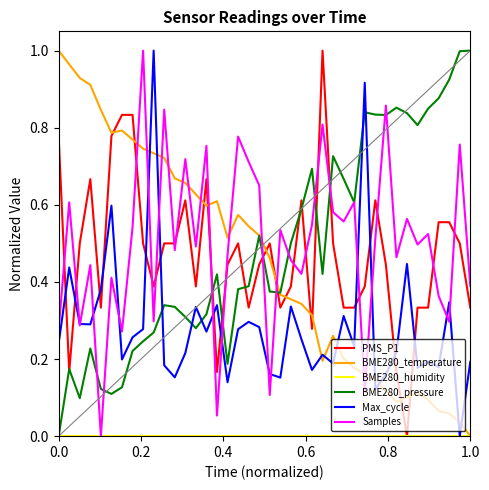

How many times do Max_cycle and BME280_pressure cross each other?

5